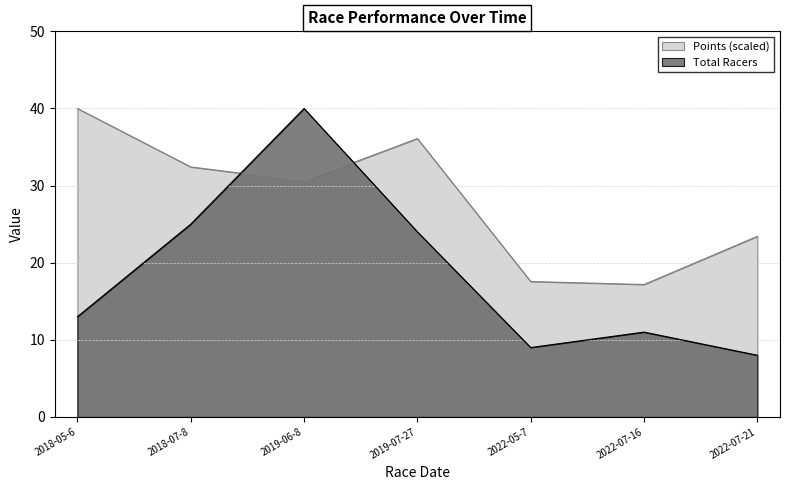

At 2018-07-8, list the series in order from smallest to largest.

Total Racers, Points